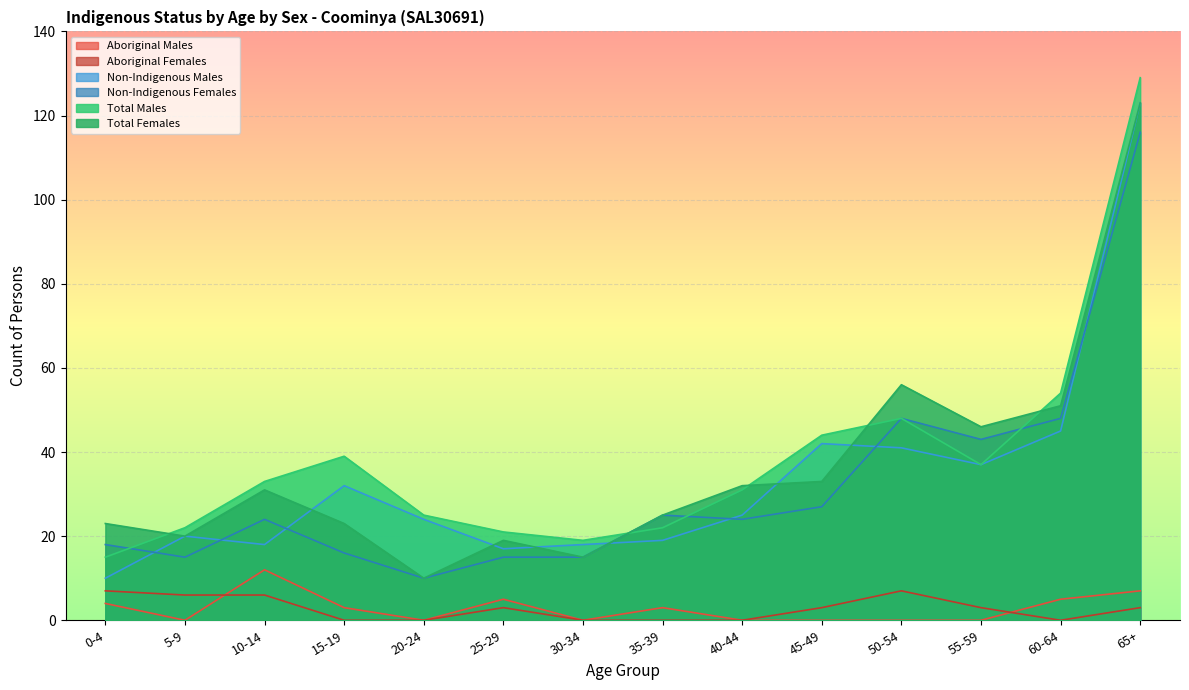

The Aboriginal Females series shows 2 at 5-9. True or false?

False